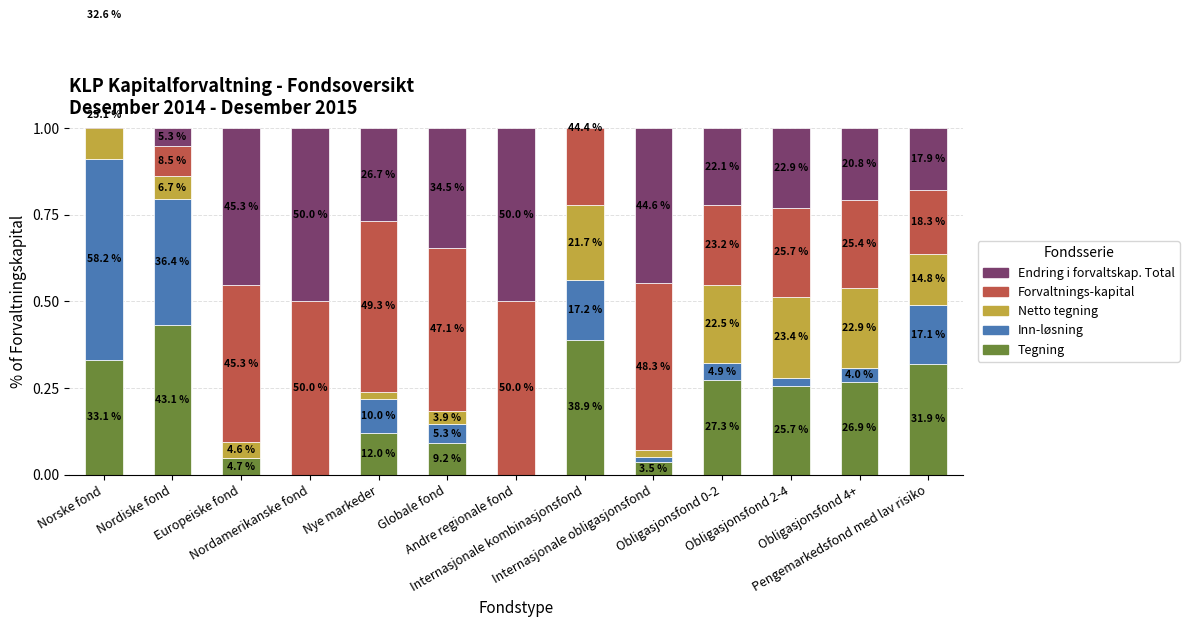

Is it true that Endring i forvaltskap. Total equals 0.4 at Obligasjonsfond 0-2?

False